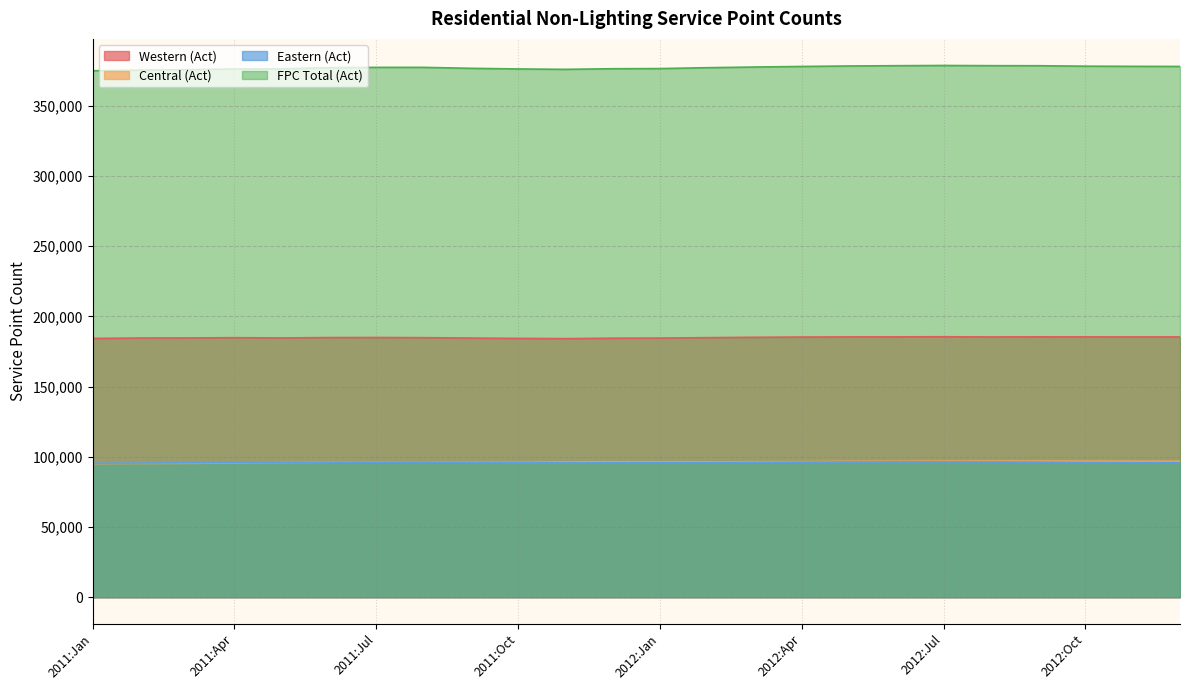

Reading left to right, transcribe all the data shown in this chart.

Western (Act): 184323	184620	184681	184860	184678	184950	184997	184876	184580	184359	184186	184496	184582	184881	185144	185314	185411	185457	185518	185385	185472	185410	185401	185396
Central (Act): 95211	95285	95339	95585	95839	96161	96276	96328	96150	96076	96143	96221	96224	96381	96453	96532	96719	96781	96849	96932	96908	96883	96846	96804
Eastern (Act): 95465	95565	95740	95832	95792	96079	96138	96209	95997	95849	95675	95720	95738	95918	96050	96211	96262	96363	96389	96302	96191	95967	95896	95870
FPC Total (Act): 374999	375470	375760	376277	376309	377190	377411	377413	376727	376284	376004	376437	376544	377180	377647	378057	378392	378601	378756	378619	378571	378260	378143	378070